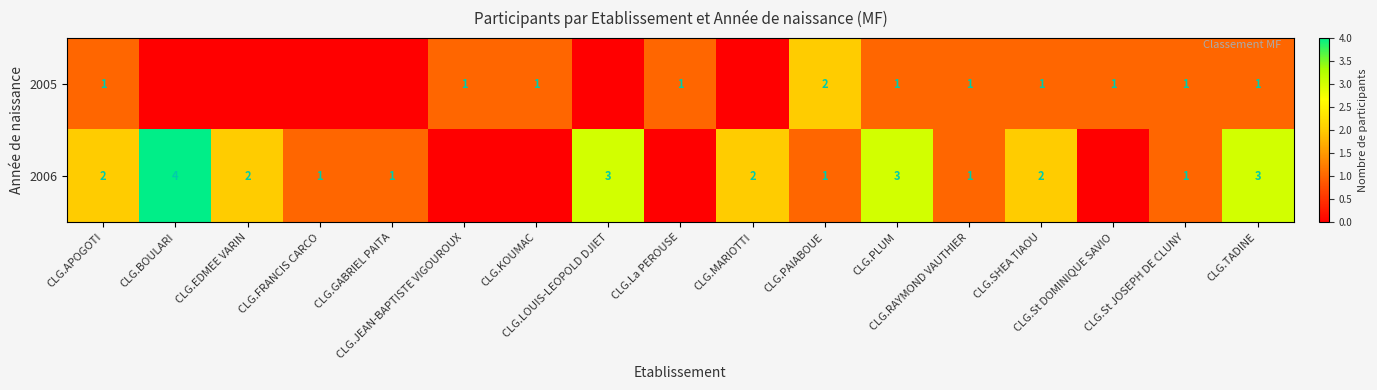

At which label does 2006 first exceed 1?

CLG.APOGOTI